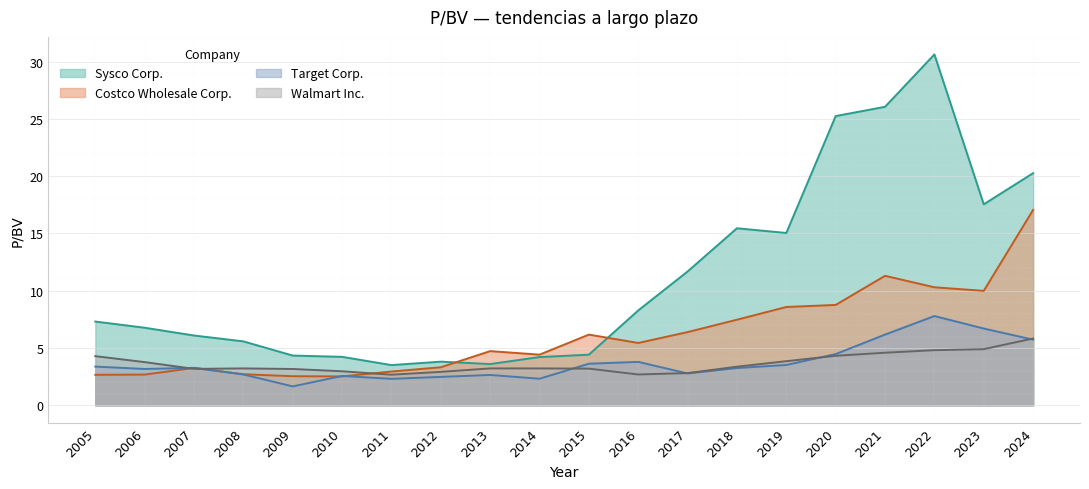

At how many categories does at least one series exceed 9?

8